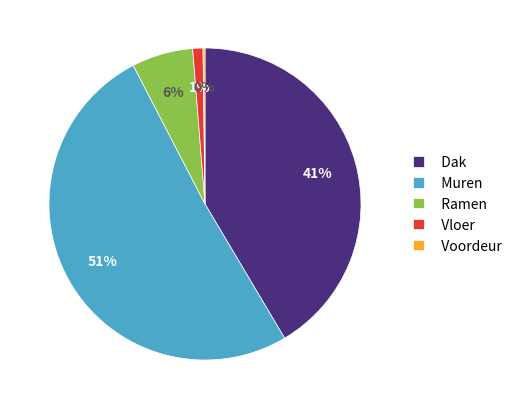

The Ramen slice represents 1% of the pie. True or false?

False